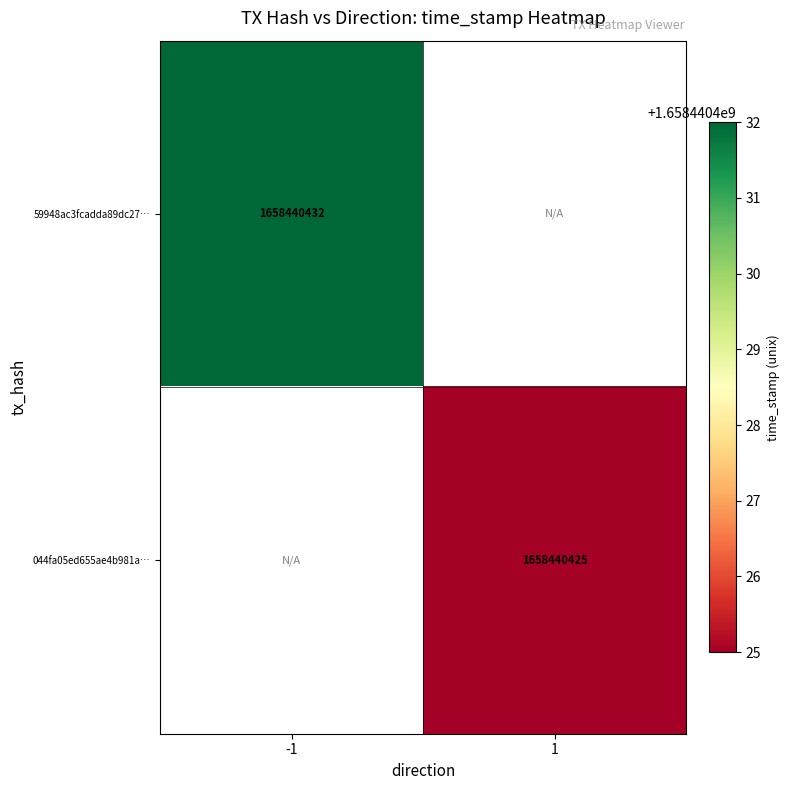

Which category has the highest value in the 1 series?

1